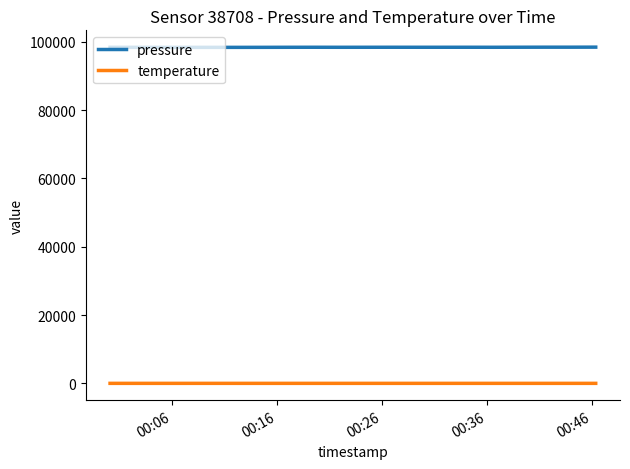

Rank the series by their average value, from highest to lowest.

pressure, temperature